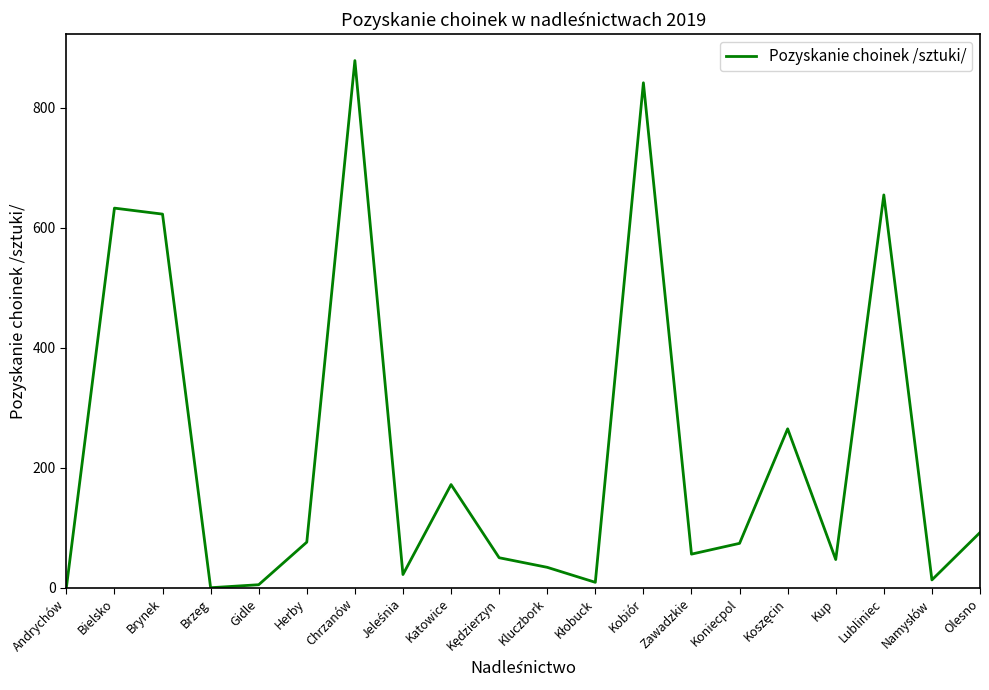

What is the maximum value shown in the chart?

879